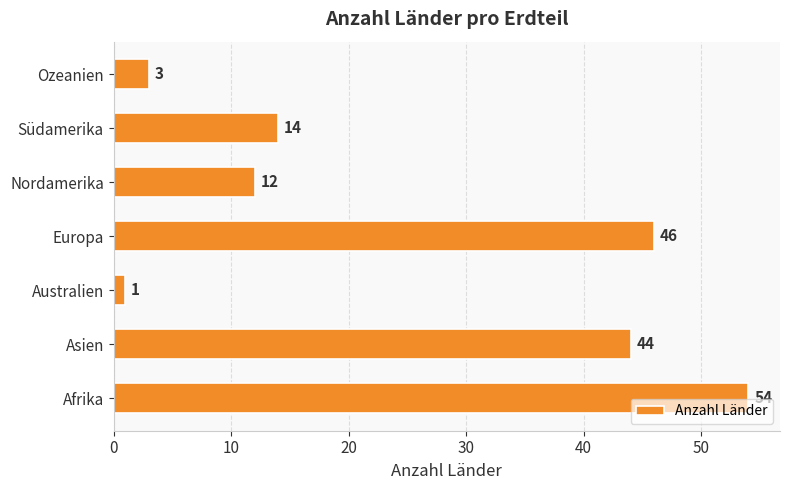

What is the sum of all values?

174